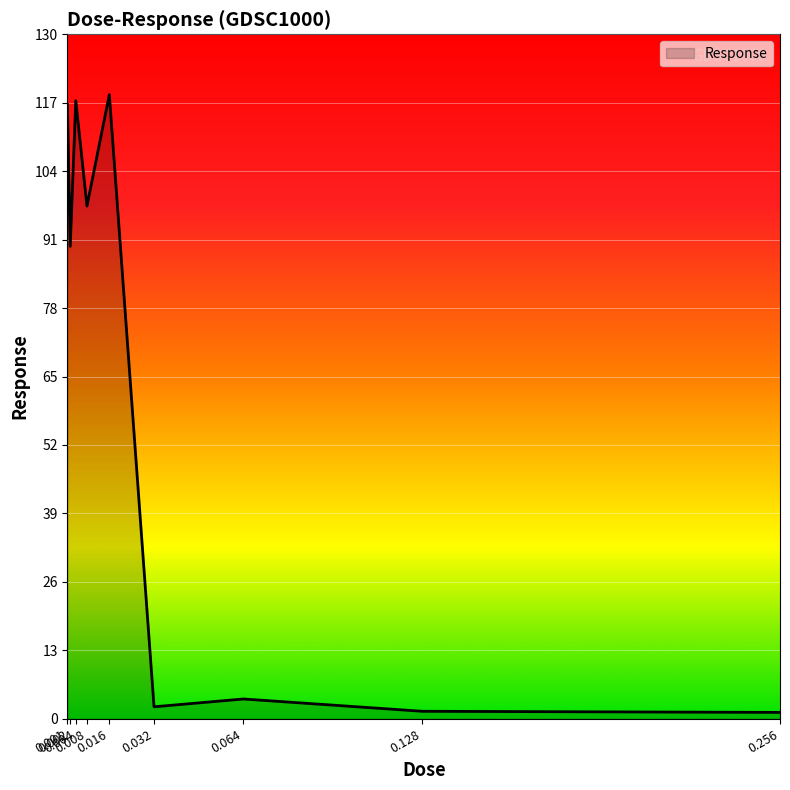

Which label corresponds to the largest value in the chart?

0.016